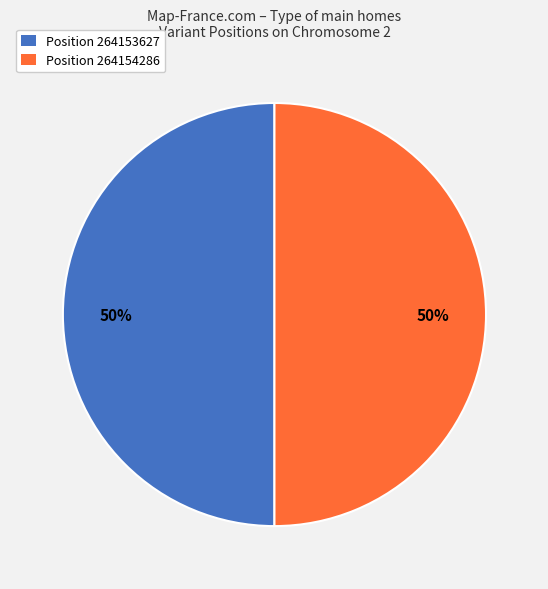

To the nearest percent, what percentage of the pie is Position 264154286?

50%